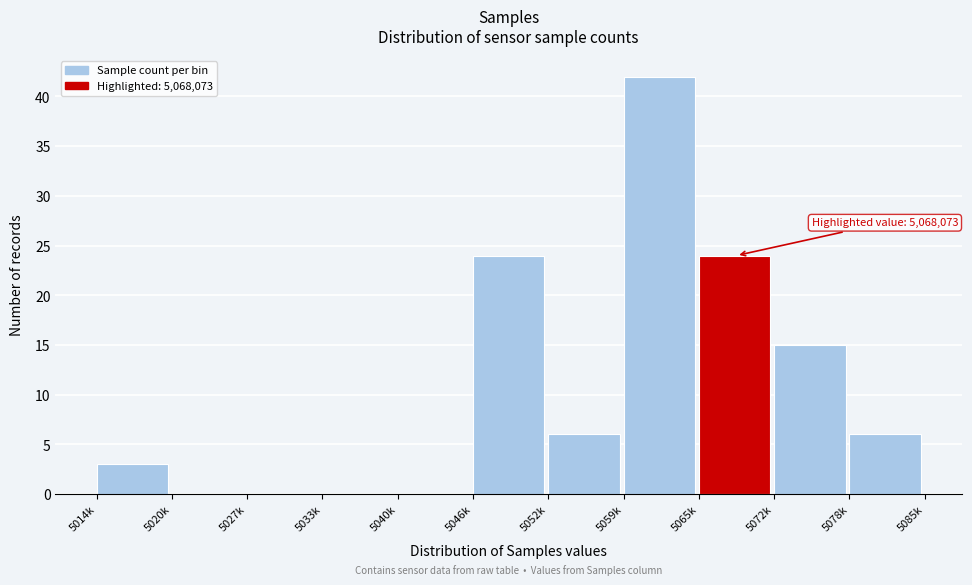

Reading right to left, list all the values displayed in this chart.

5078k=6	5072k=15	5065k=24	5059k=42	5052k=6	5046k=24	5040k=0	5033k=0	5027k=0	5020k=0	5014k=3